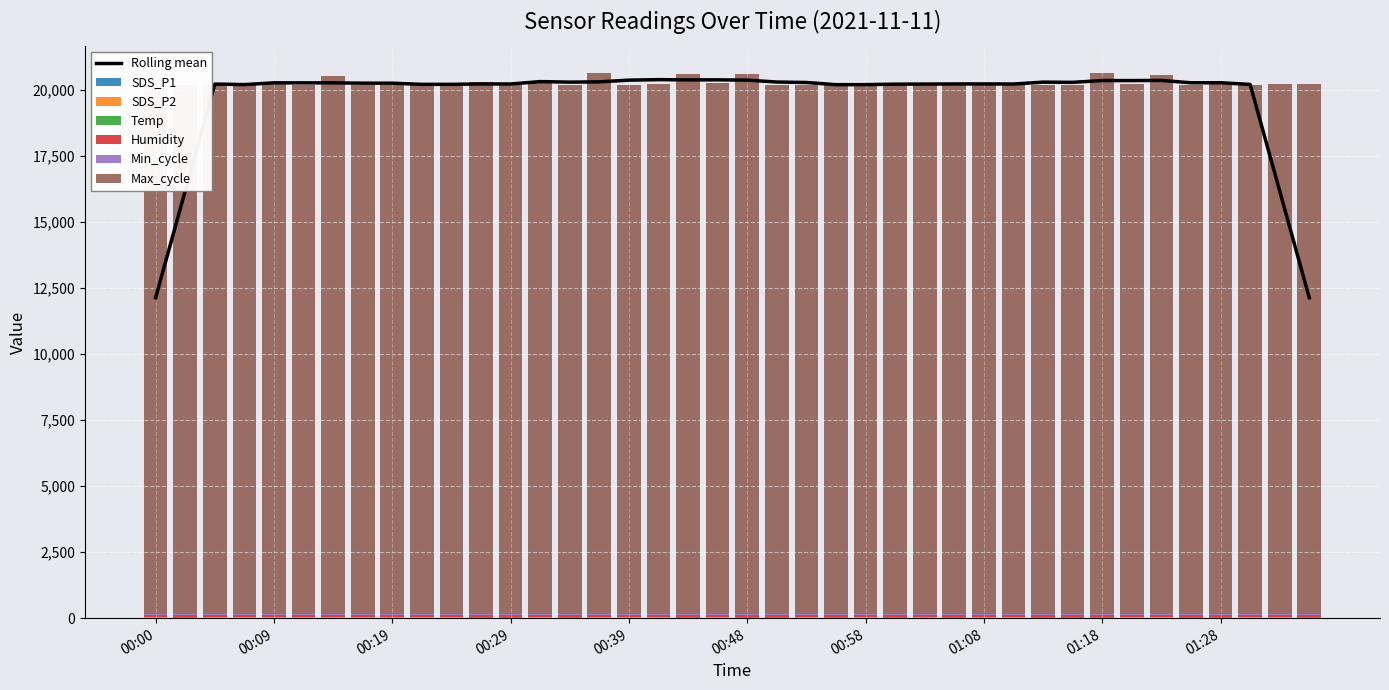

Which series has the largest total across all categories?

Max_cycle